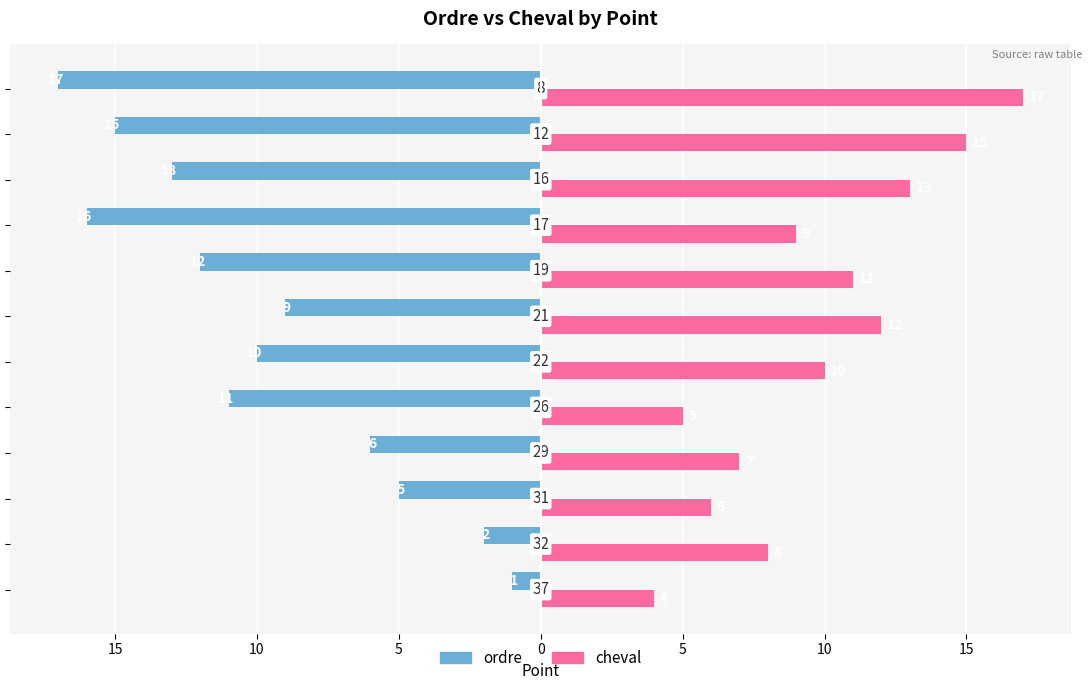

Reading left to right, what are all the values shown in this chart?

ordre: -1	-2	-5	-6	-11	-10	-9	-12	-16	-13	-15	-17
cheval: 4	8	6	7	5	10	12	11	9	13	15	17